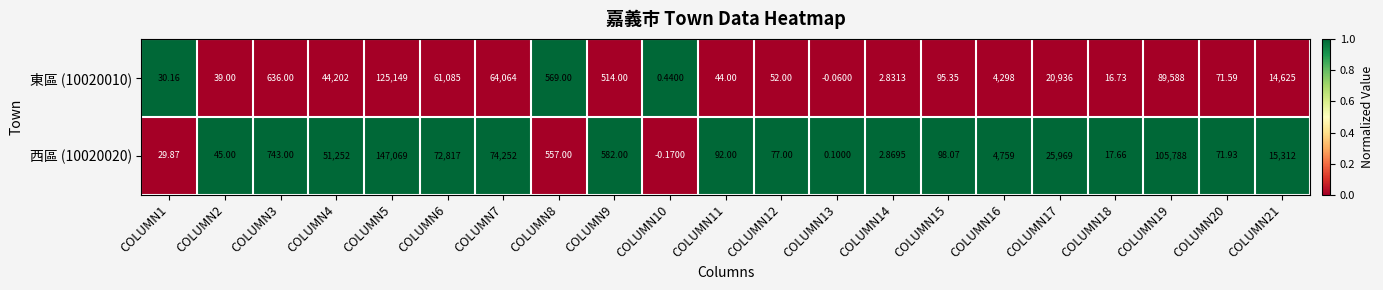

Is the value of 西區 (10020020) at COLUMN15 greater than the value of 東區 (10020010) at COLUMN20?

Yes